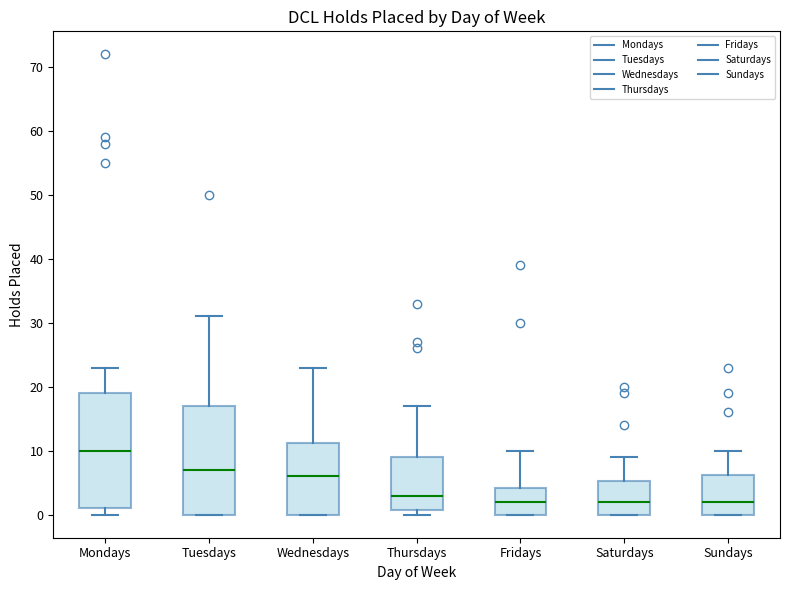

Reading left to right, read every box against the y-axis: the position of its median line, the range the box covers, and the ends of its whiskers. The values are not printed on the chart, so give them approximately, as read against the axis.

Mondays: median 10, box 1 to 19, whiskers 0 to 23
Tuesdays: median 7, box 0 to 17, whiskers 0 to 31
Wednesdays: median 6, box 0 to 11, whiskers 0 to 23
Thursdays: median 3, box 1 to 9, whiskers 0 to 17
Fridays: median 2, box 0 to 4, whiskers 0 to 10
Saturdays: median 2, box 0 to 5, whiskers 0 to 9
Sundays: median 2, box 0 to 6, whiskers 0 to 10